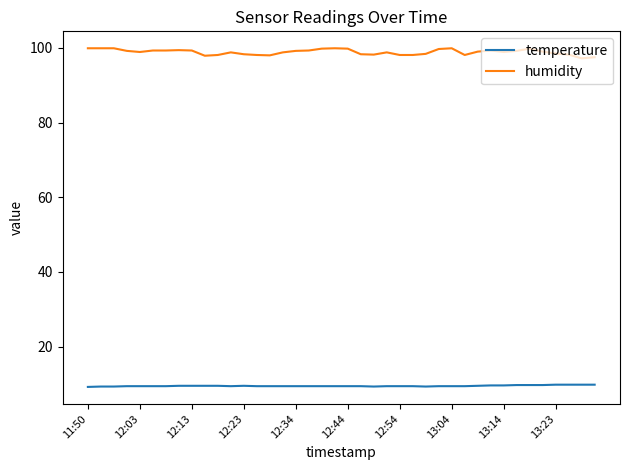

What is the sum of all humidity values?

3955.3